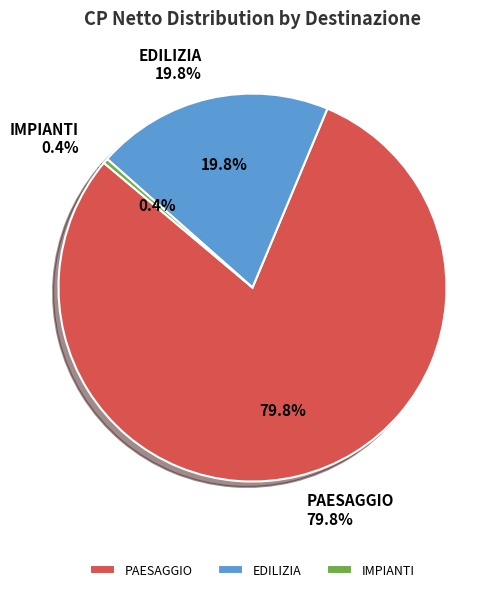

Does any single category account for the majority?

Yes